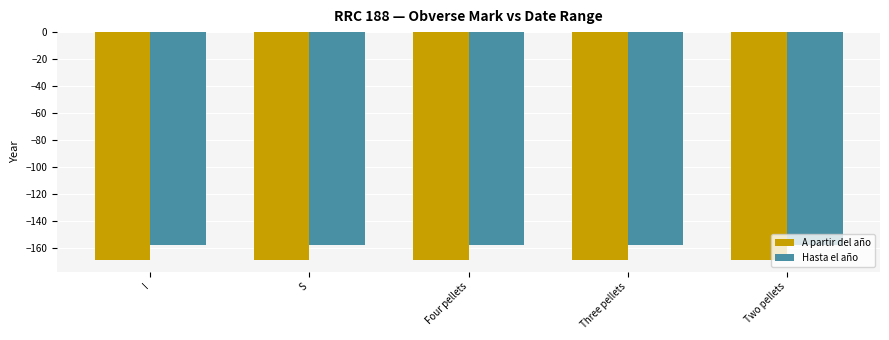

What is the sum of the A partir del año values at S and Two pellets?

-338